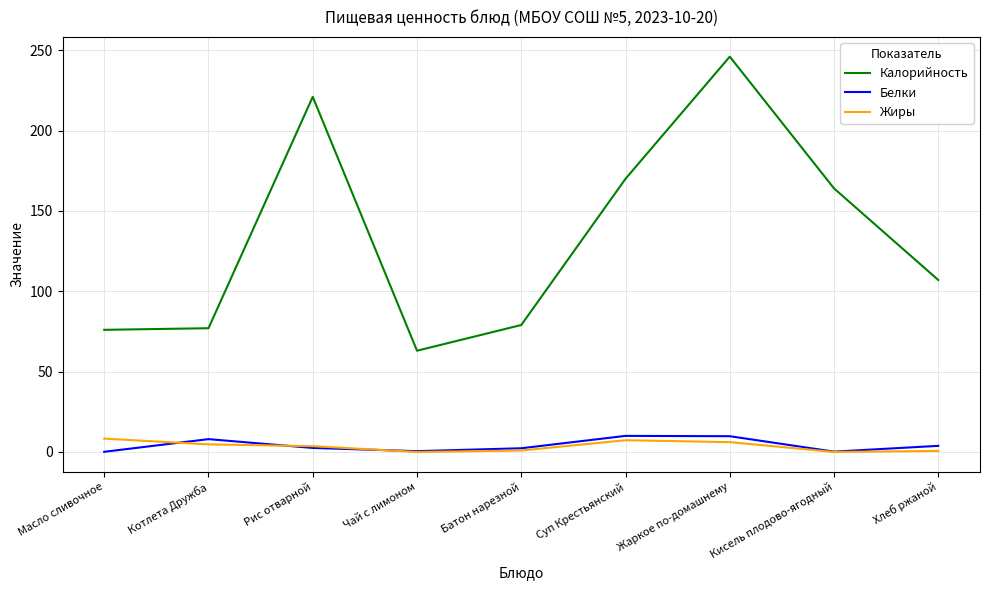

Is the value of Белки at Рис отварной greater than the value of Калорийность at Кисель плодово-ягодный?

No